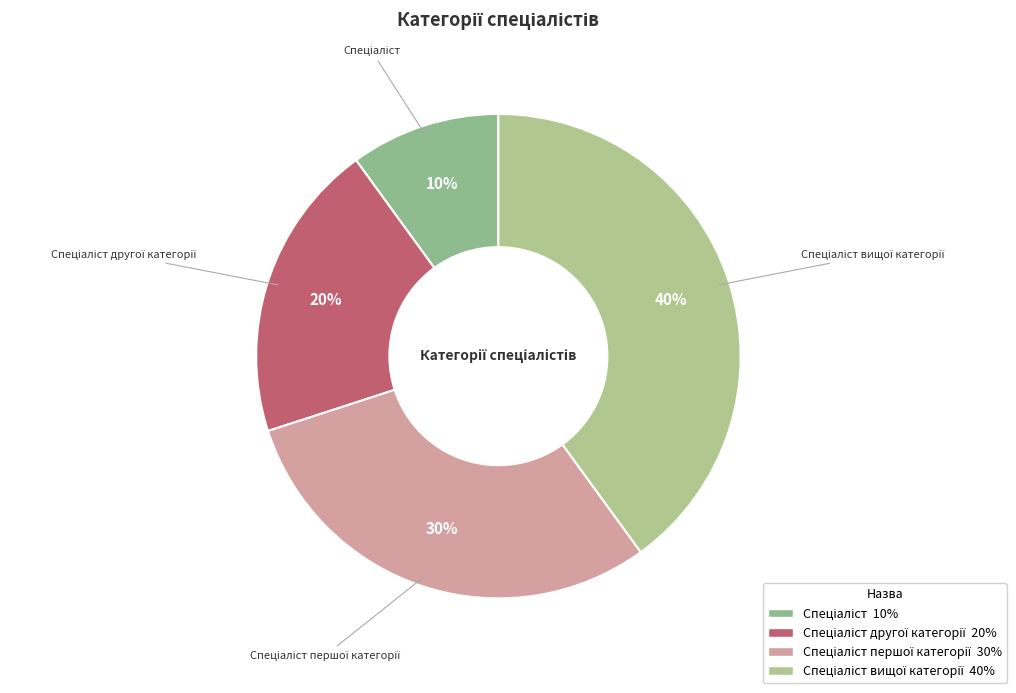

Is there a majority slice in this chart?

No